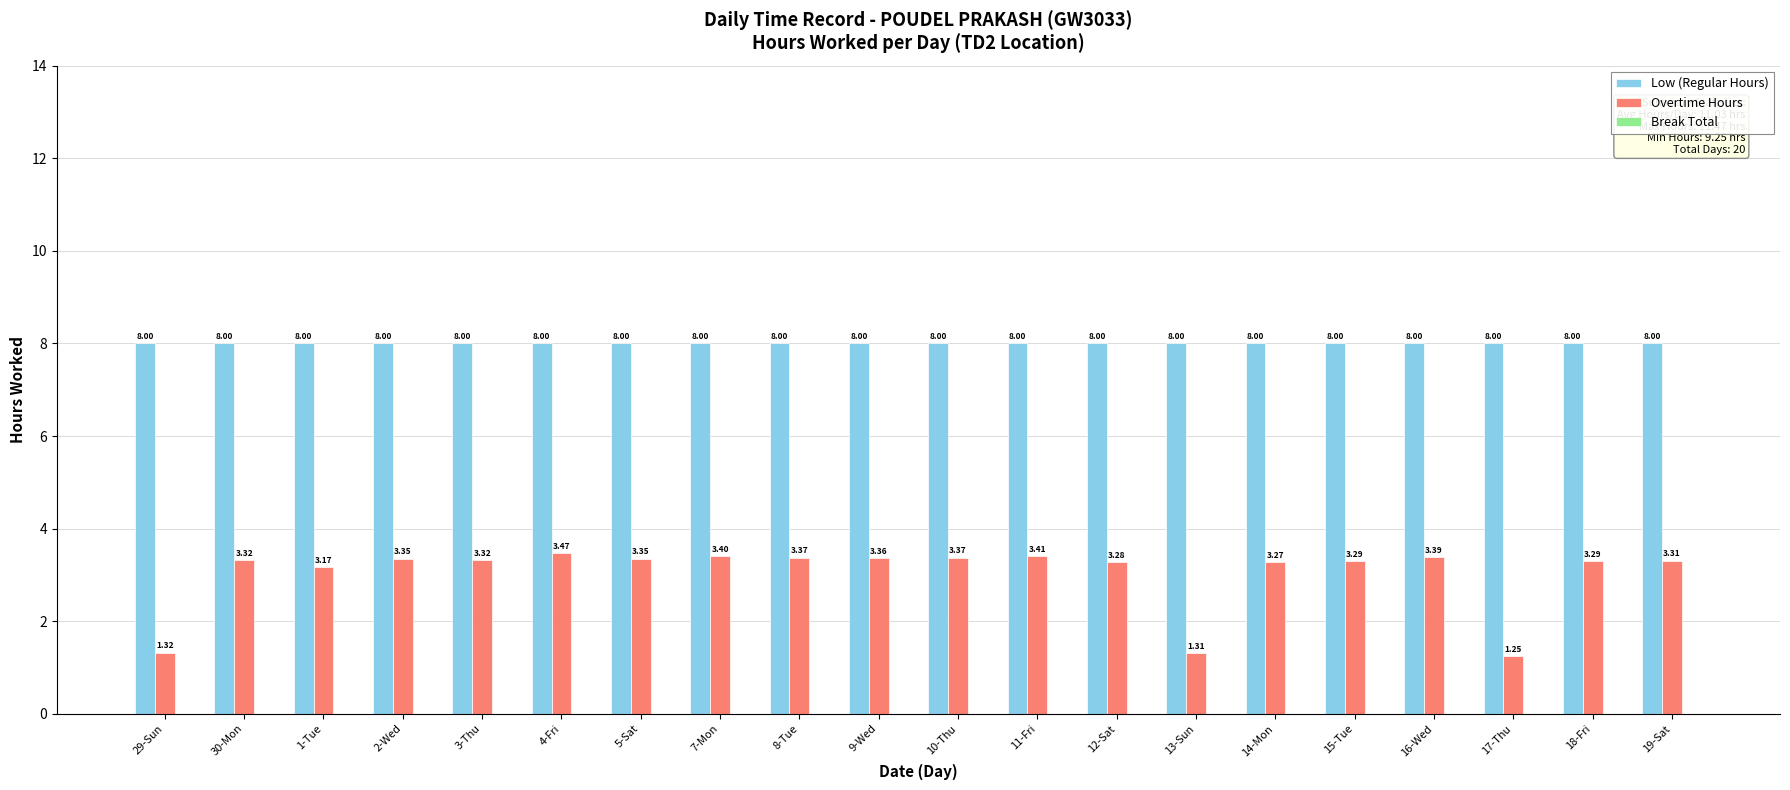

At how many categories does at least one series exceed 6?

20